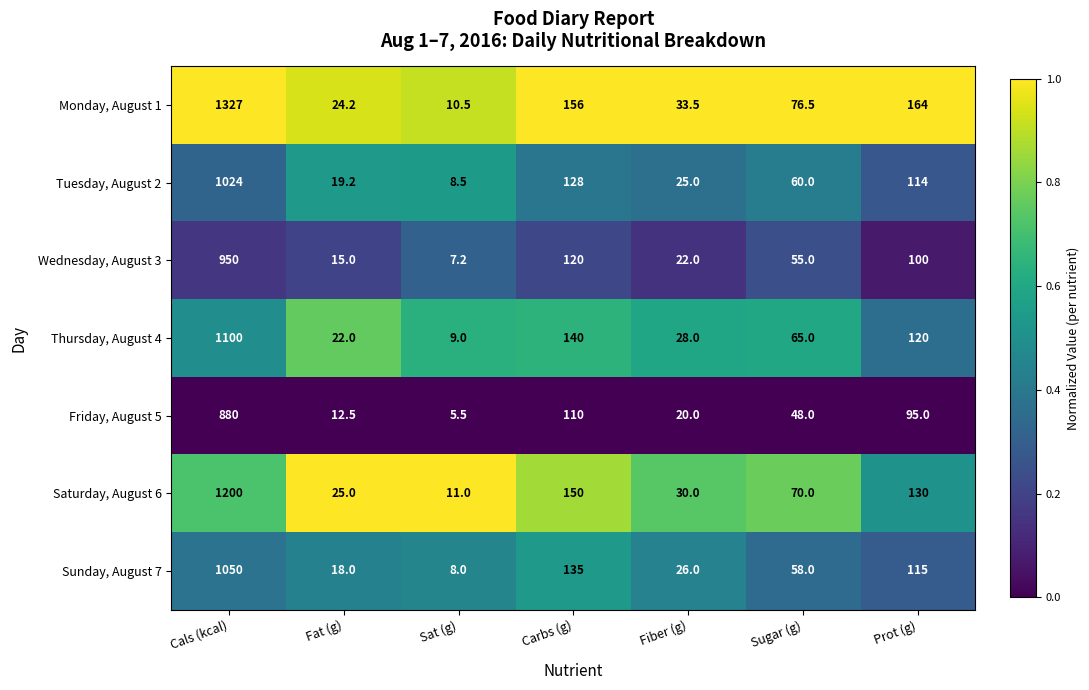

At which category is the sum across all series the highest?

Cals (kcal)